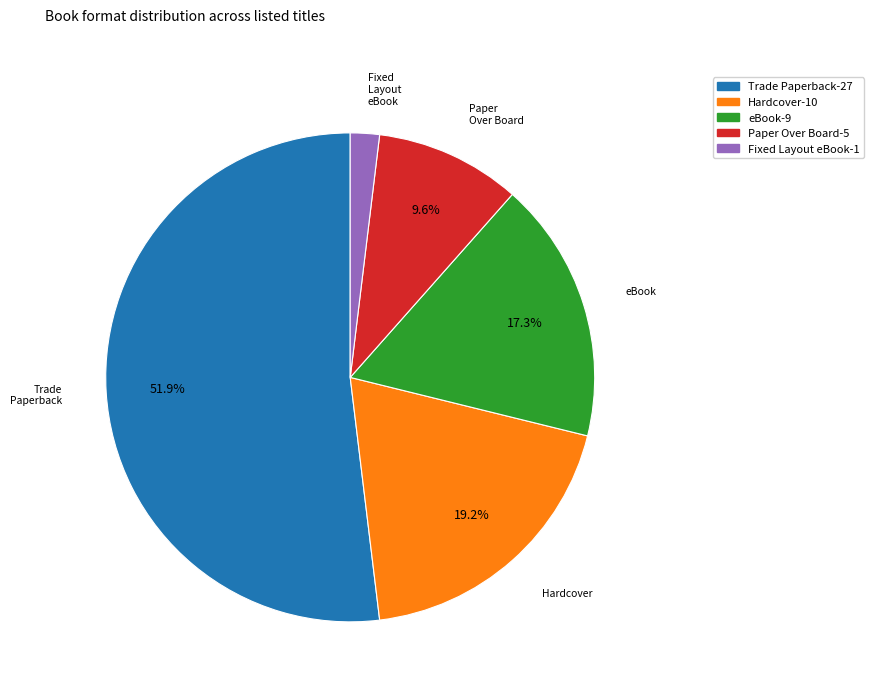

What percentage do eBook and Hardcover together represent?

36.5%